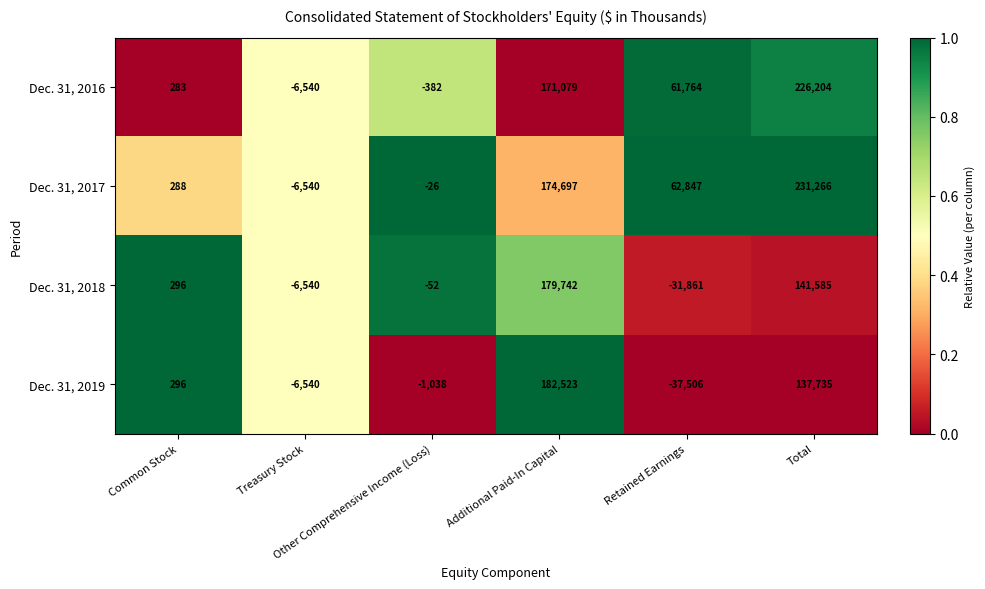

Which series has the widest spread of values?

Dec. 31, 2017